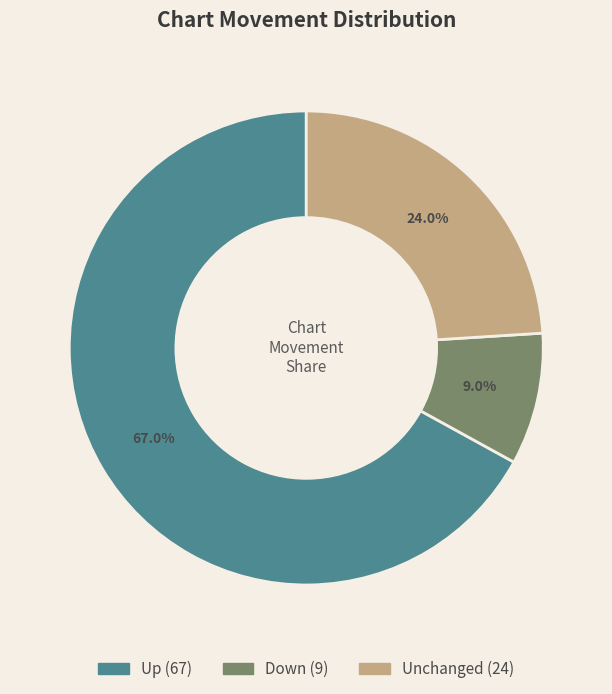

Is there a majority slice in this chart?

Yes